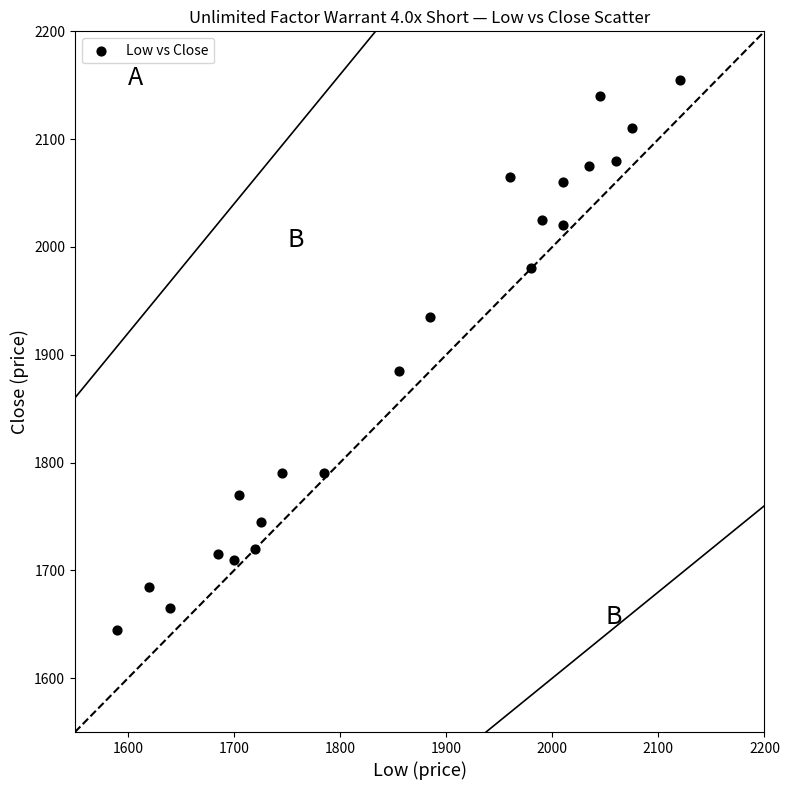

What Y value in the scatter plot is closest to 1900?

1885